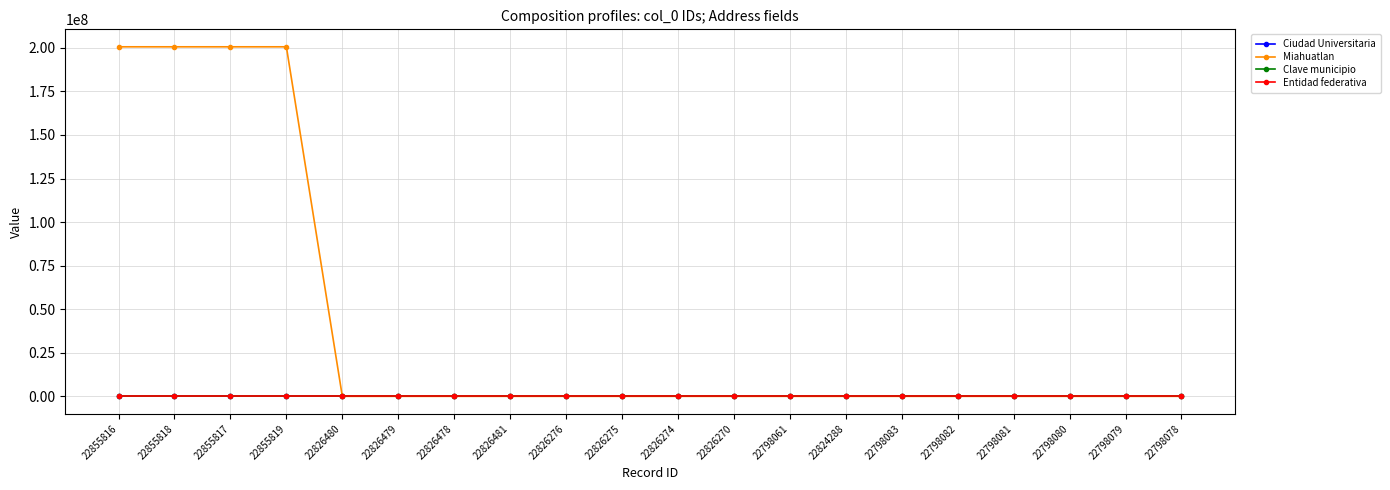

Is it true that Ciudad Universitaria equals 70805 at 22855818?

True